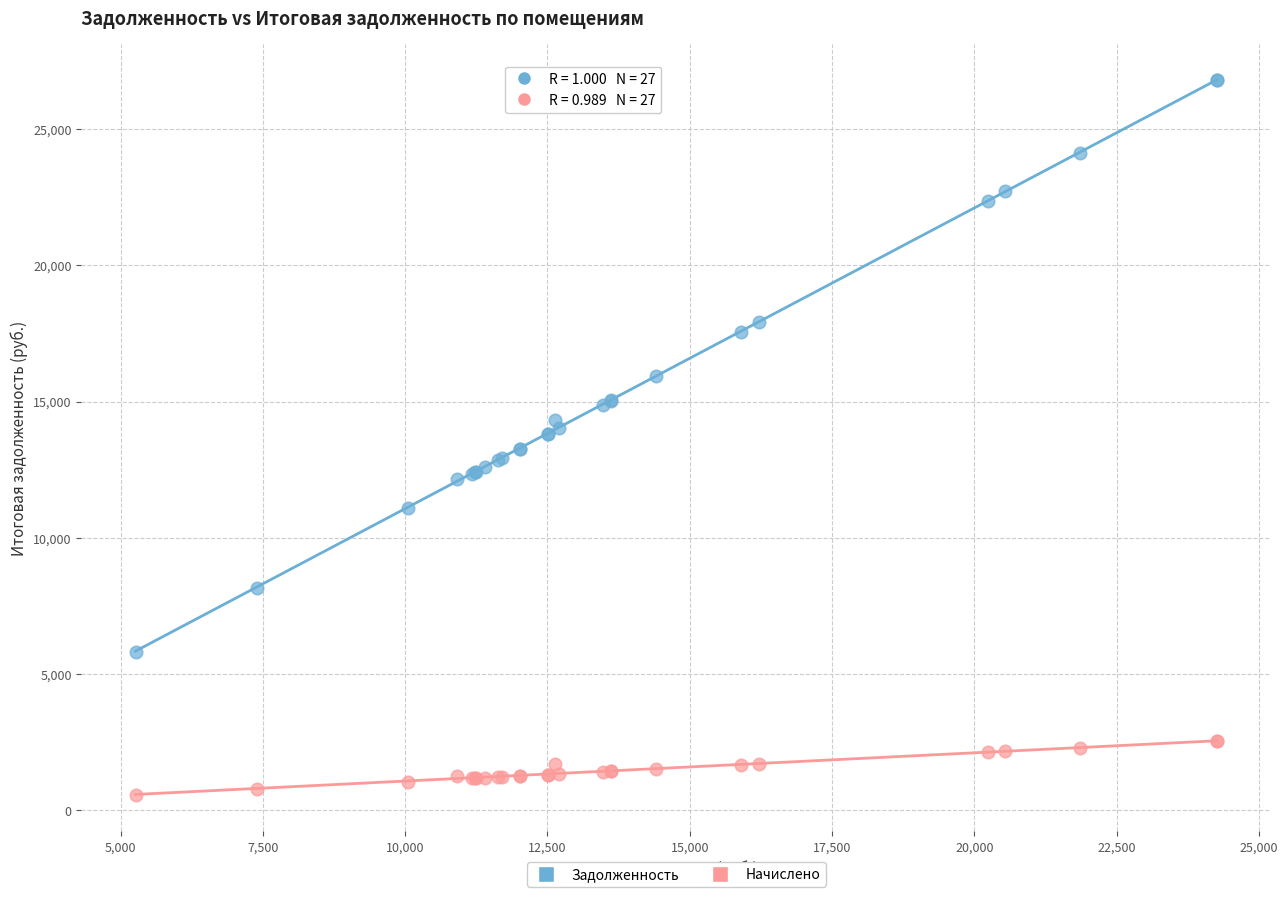

Which series has the widest spread of Y values?

Задолженность